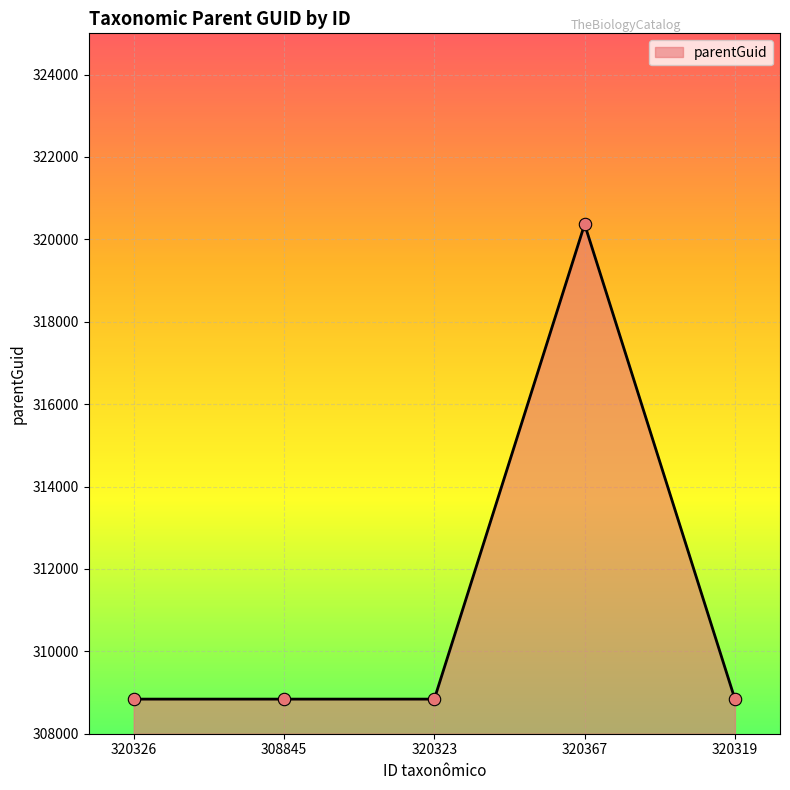

Approximately how many times larger is the value at 320319 compared to 308845?

1.0